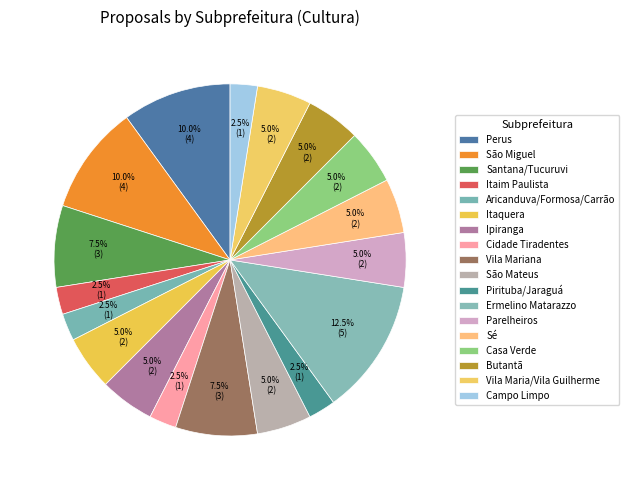

What portion of the pie excludes Ipiranga?

95.0%